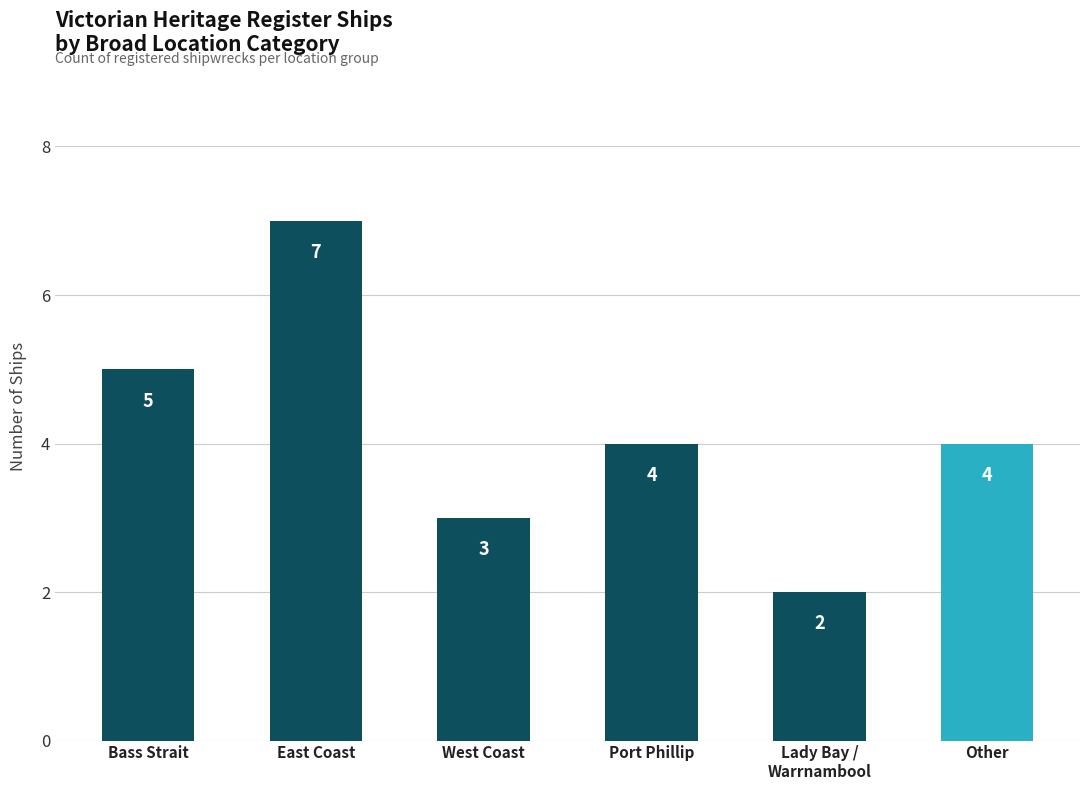

What is the change in value from East Coast to Other?

-3